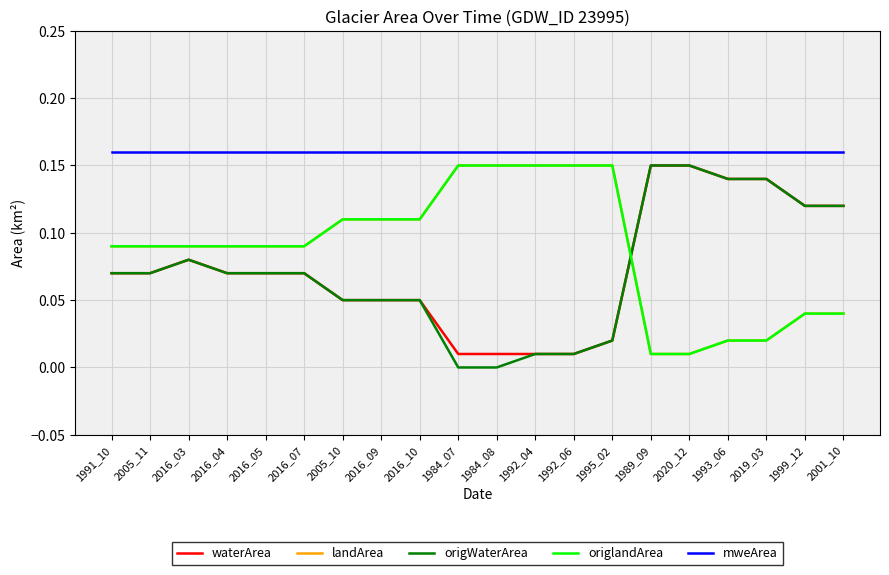

What is the difference between the maximum and minimum values in the waterArea series?

0.1